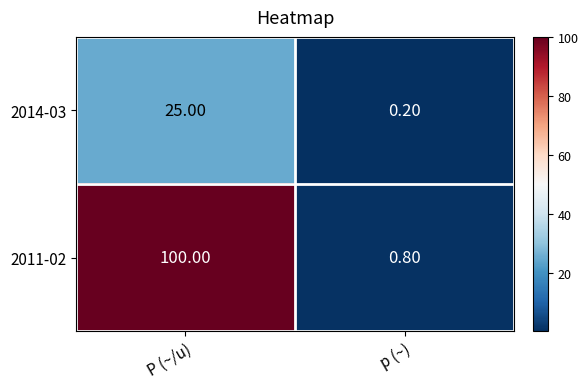

At which label is 2011-02 closest to 50?

p (~)